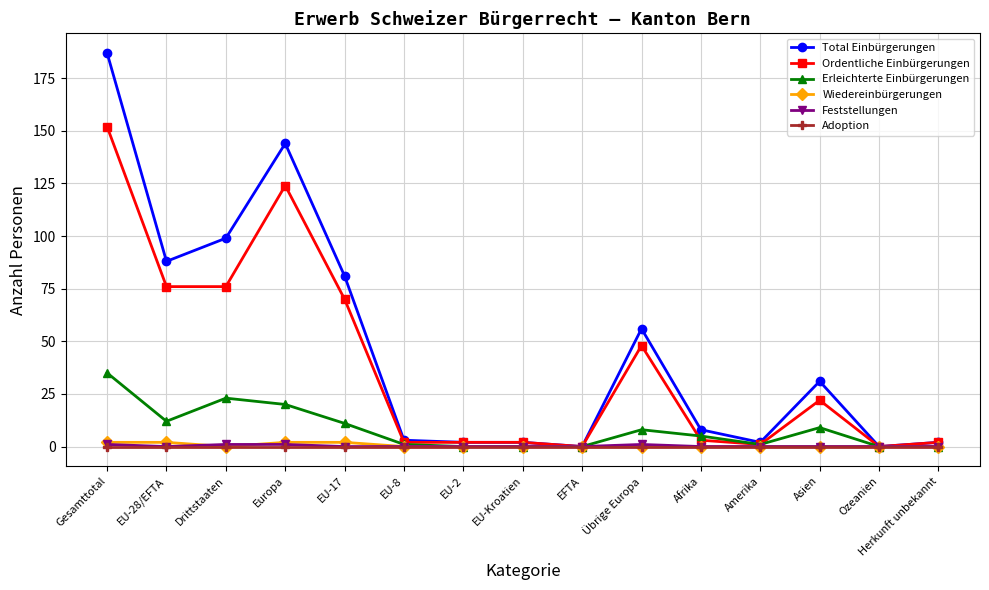

At how many categories does at least one series exceed 126?

2